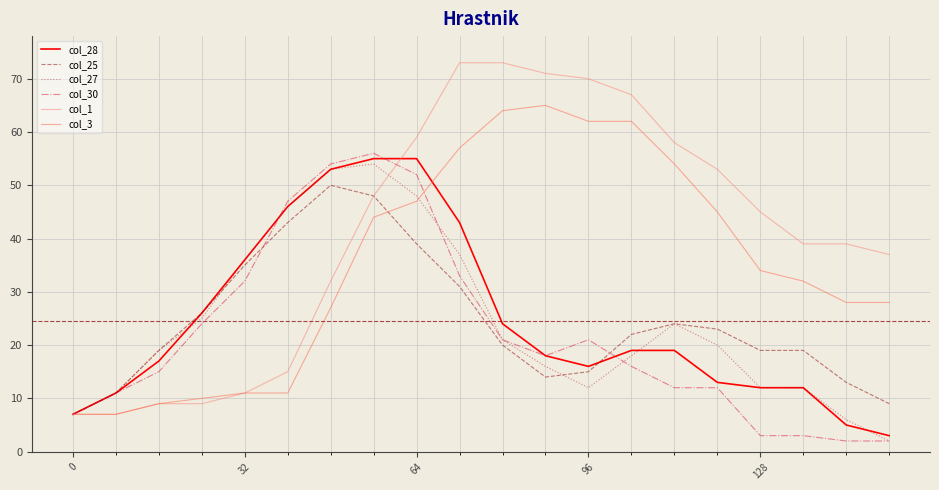

What is the greatest value displayed?

73